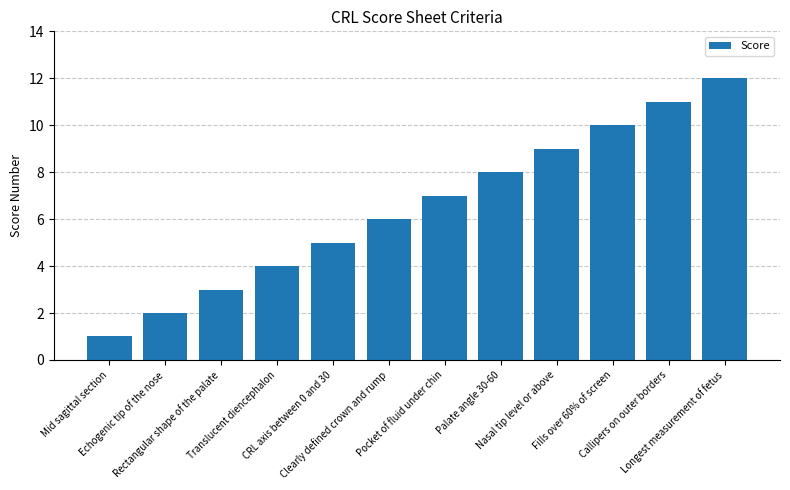

Which has a higher value, Longest measurement of fetus or Pocket of fluid under chin?

Longest measurement of fetus